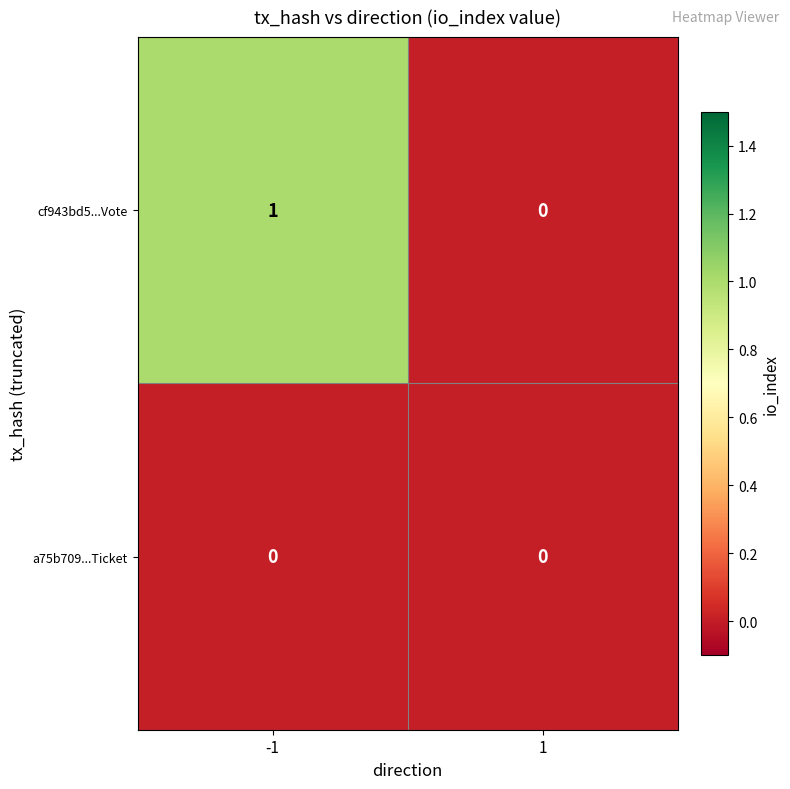

The cf943bd5...Vote series shows -1 at 1. True or false?

False